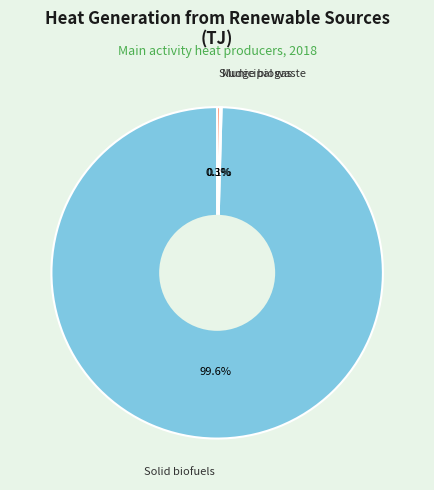

Between Solid biofuels and Sludge biogas, which is larger?

Solid biofuels